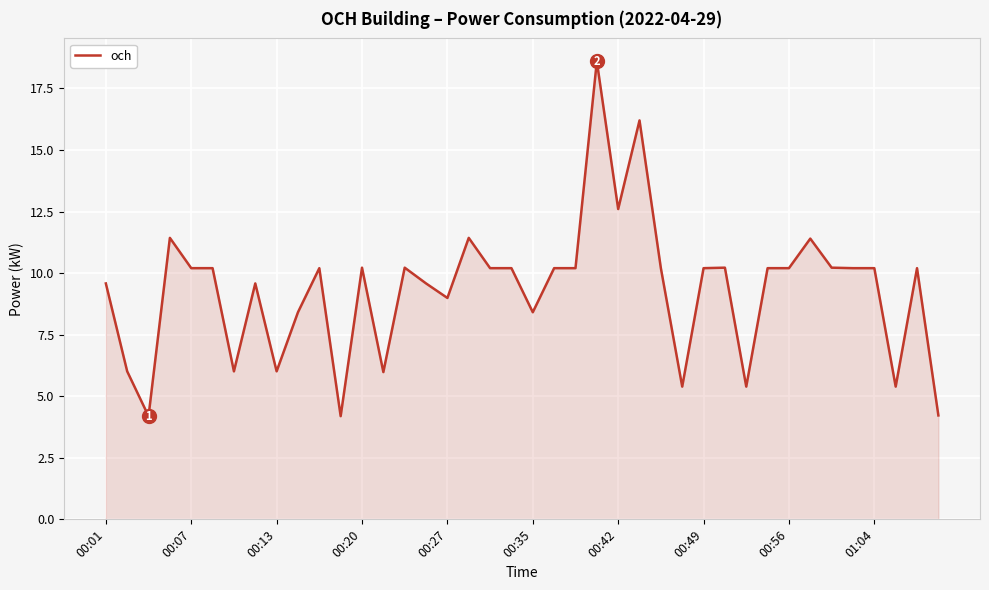

What is the smallest value displayed?

4.2